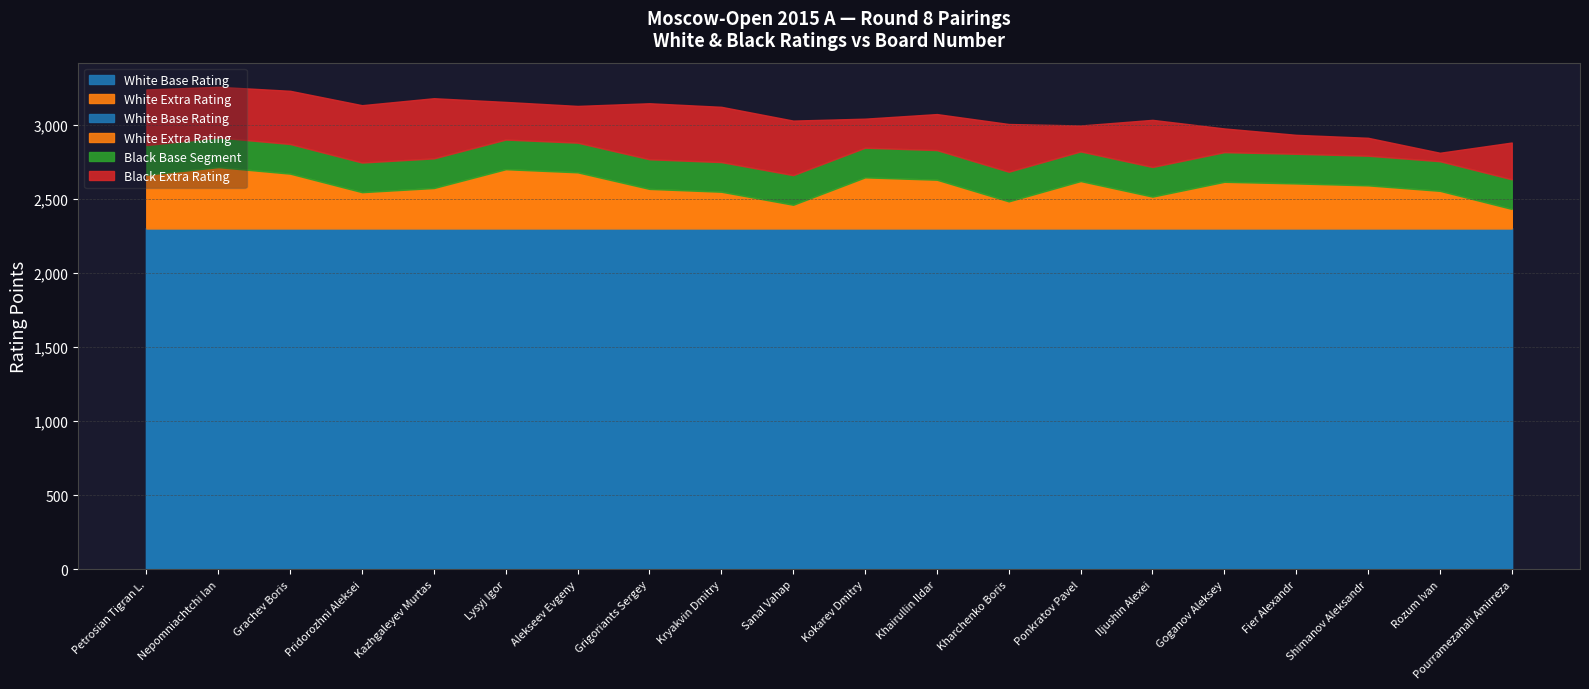

At how many categories does at least one series exceed 758?

20